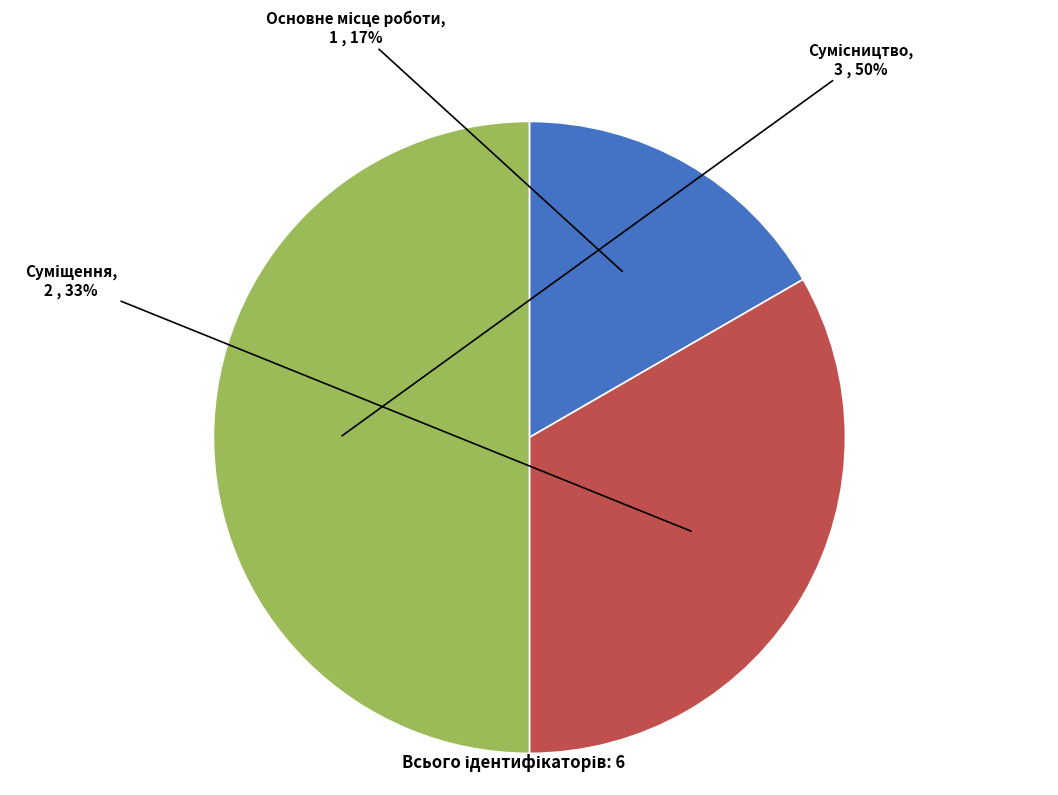

How many slices are in this pie chart?

3